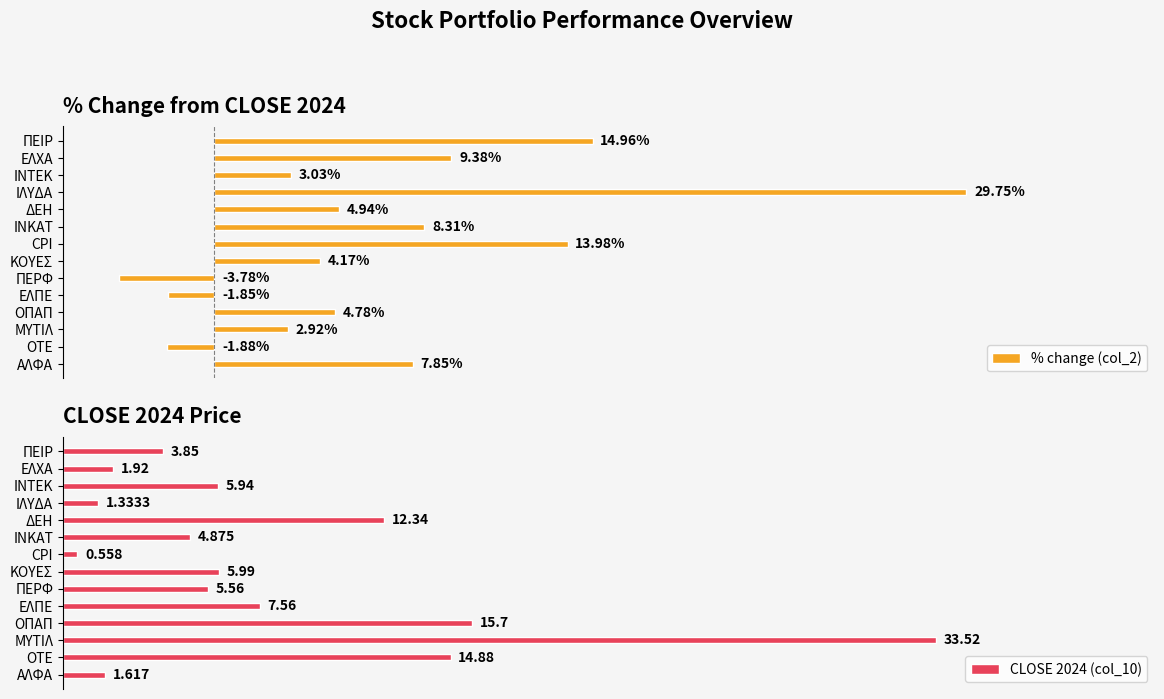

Rank the categories by CLOSE 2024 (col_10) value from highest to lowest.

ΜΥΤΙΛ, ΟΠΑΠ, ΟΤΕ, ΔΕΗ, ΕΛΠΕ, ΚΟΥΕΣ, ΙΝΤΕΚ, ΠΕΡΦ, INKAT, ΠΕΙΡ, ΕΛΧΑ, ΑΛΦΑ, ΙΛΥΔΑ, CPI